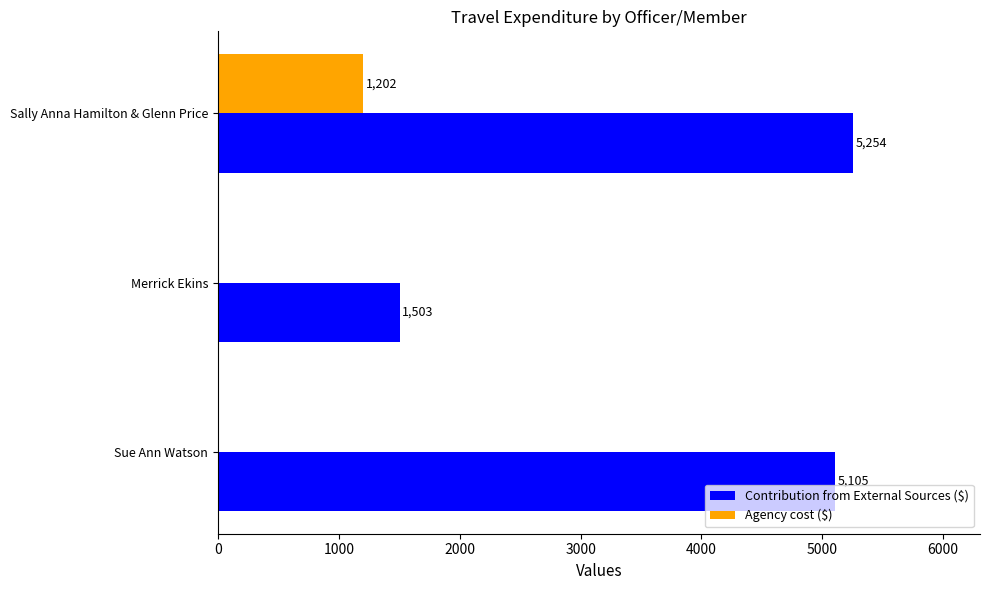

Which series changed the most between Sue Ann Watson and Sally Anna Hamilton & Glenn Price?

Agency cost ($)